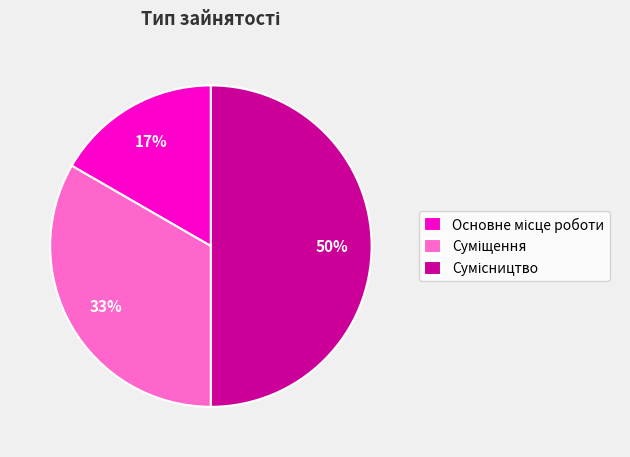

To the nearest percent, what is the difference between the largest and smallest slice percentages?

33%